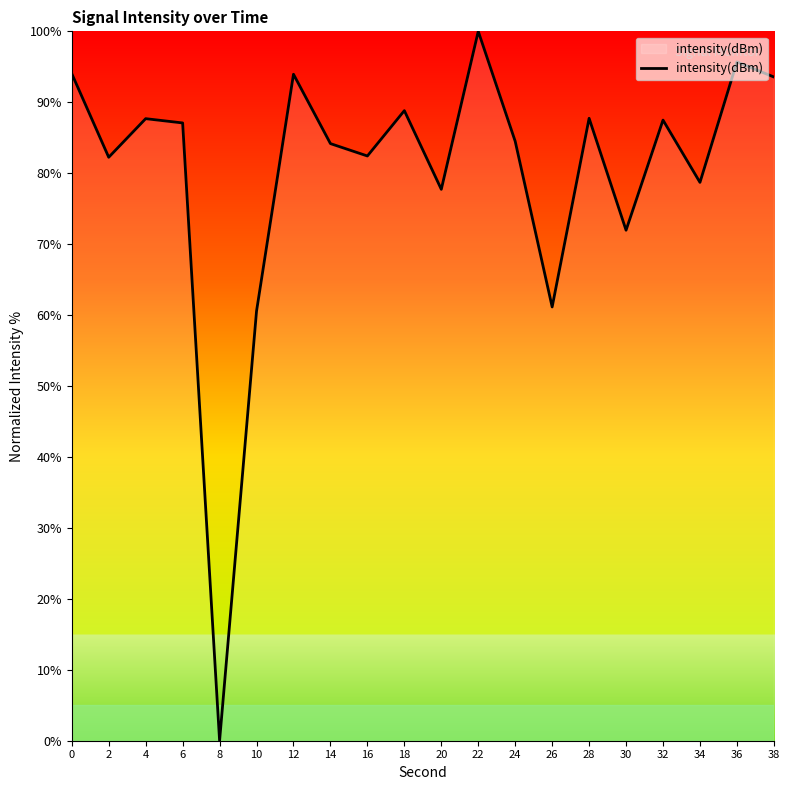

True or false: the data shows 65.6 at 22.

False